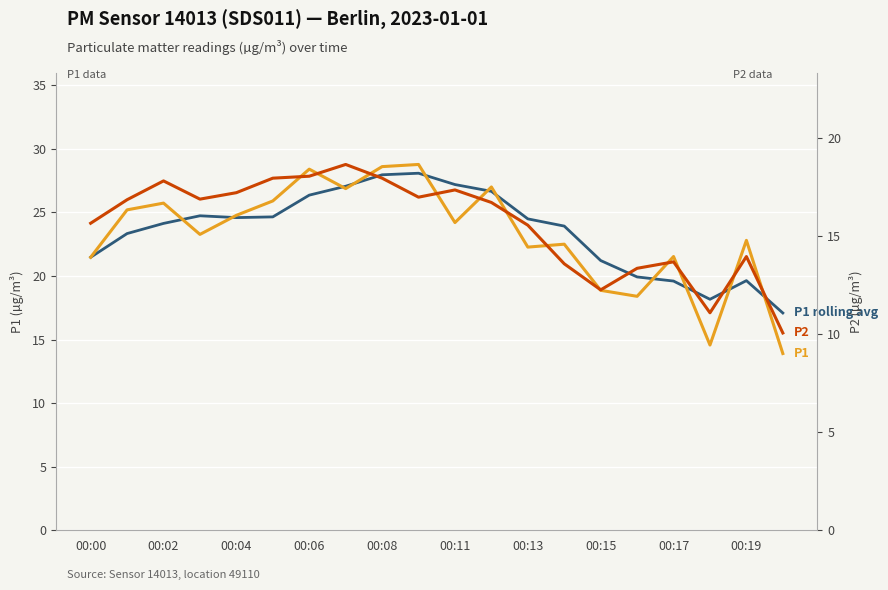

How many interior local peaks does the P1 rolling avg series have?

3